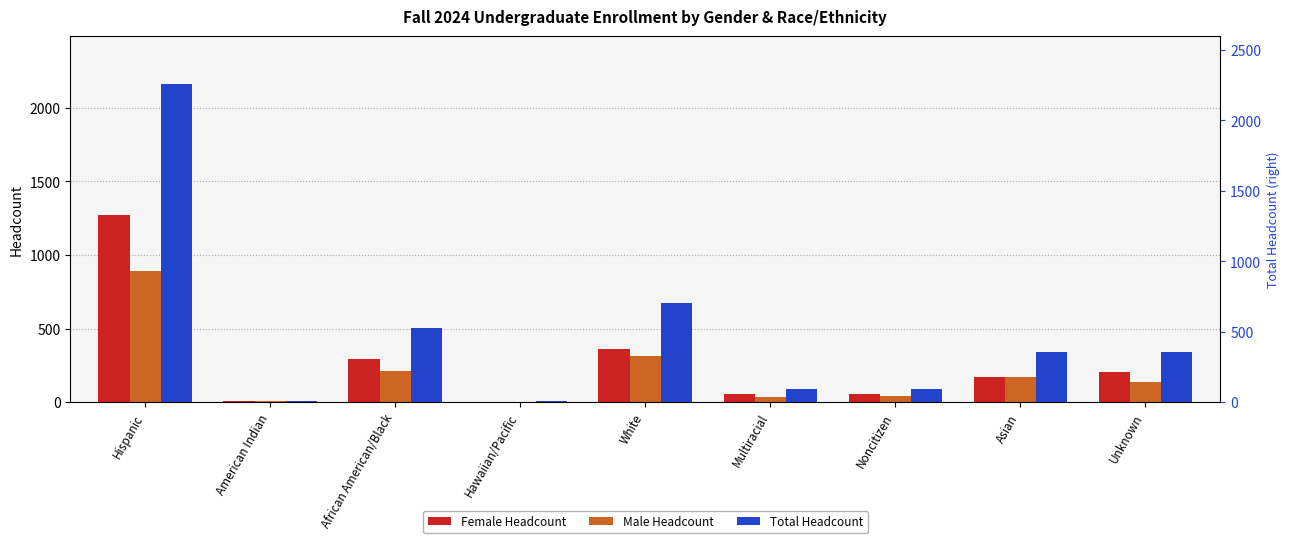

What is the smallest value displayed?

3